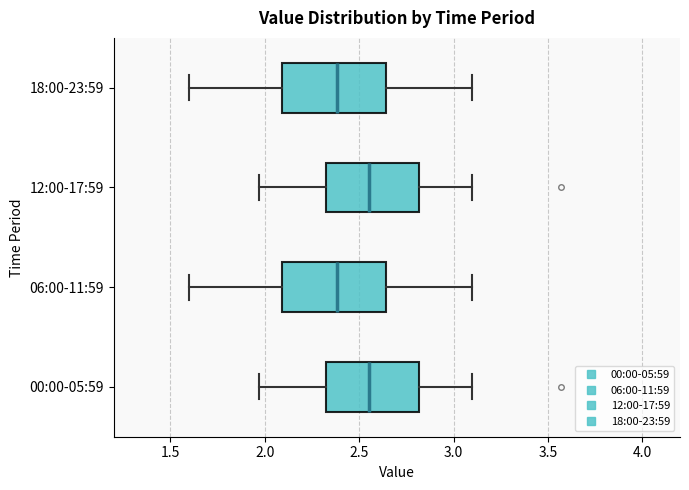

Reading bottom to top, read every box against the x-axis: the position of its median line, the range the box covers, and the ends of its whiskers. The values are not printed on the chart, so give them approximately, as read against the axis.

00:00-05:59: median 2.55, box 2.30 to 2.80, whiskers 1.95 to 3.10
06:00-11:59: median 2.40, box 2.10 to 2.65, whiskers 1.60 to 3.10
12:00-17:59: median 2.55, box 2.30 to 2.80, whiskers 1.95 to 3.10
18:00-23:59: median 2.40, box 2.10 to 2.65, whiskers 1.60 to 3.10